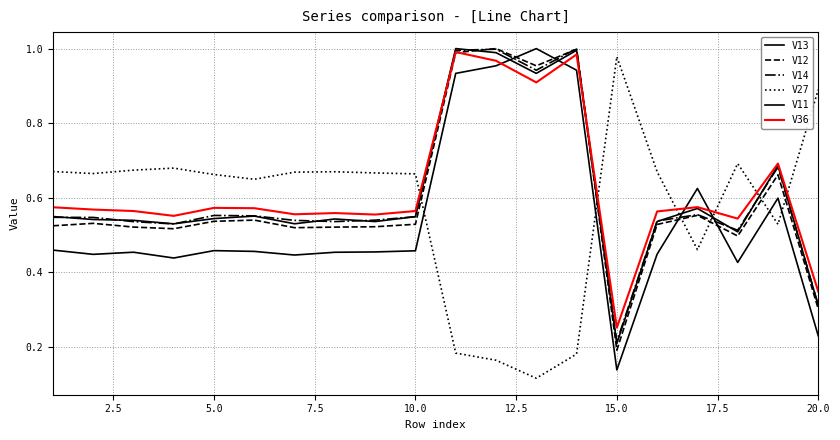

Does the chart have visible grid lines?

Yes